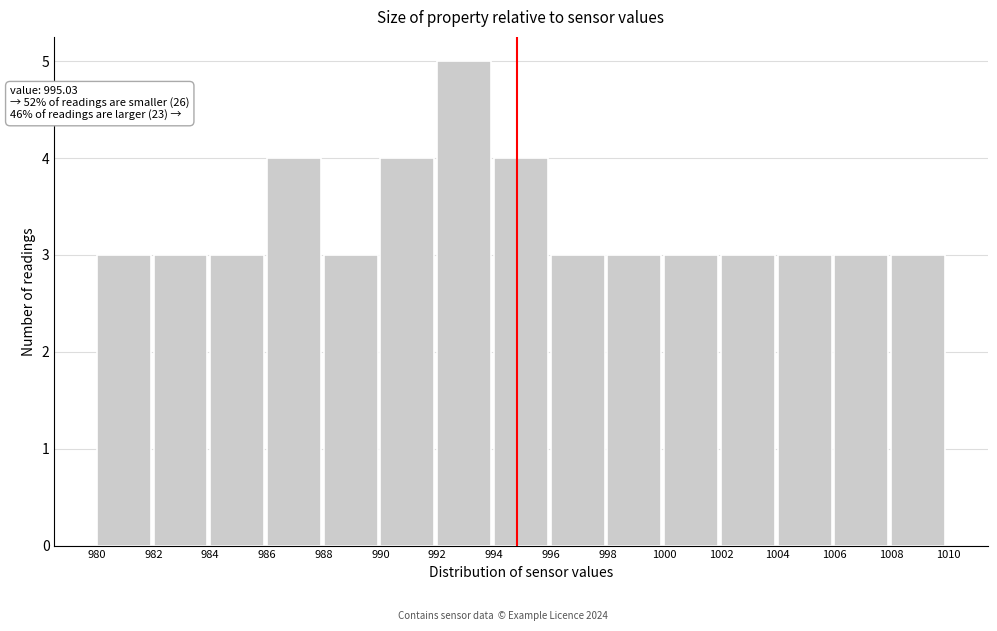

Over which range of the x-axis is the bar tallest?

992 to 994